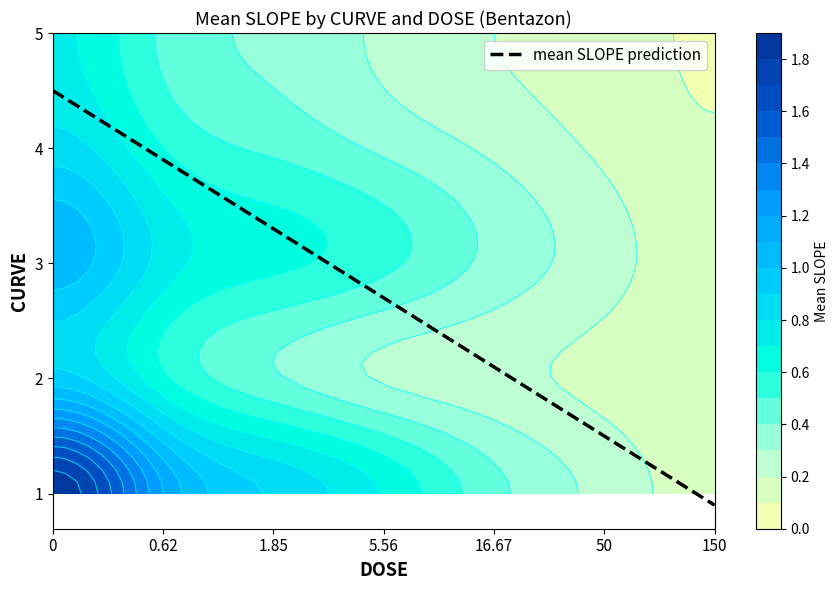

Is it true that bentazon_curve2 equals 0.6 at 0?

False